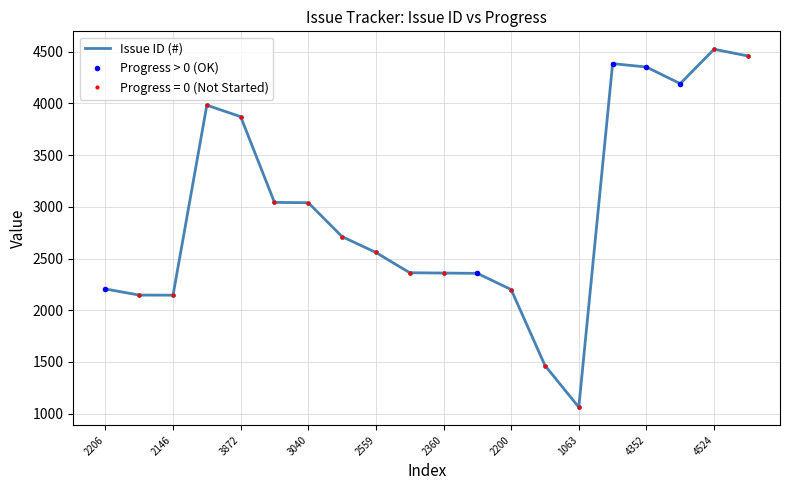

List the labels in order of value, smallest first.

1063, 1466, 2146, 2147, 2200, 2206, 2357, 2360, 2363, 2559, 2712, 3040, 3043, 3872, 3983, 4191, 4352, 4385, 4459, 4524